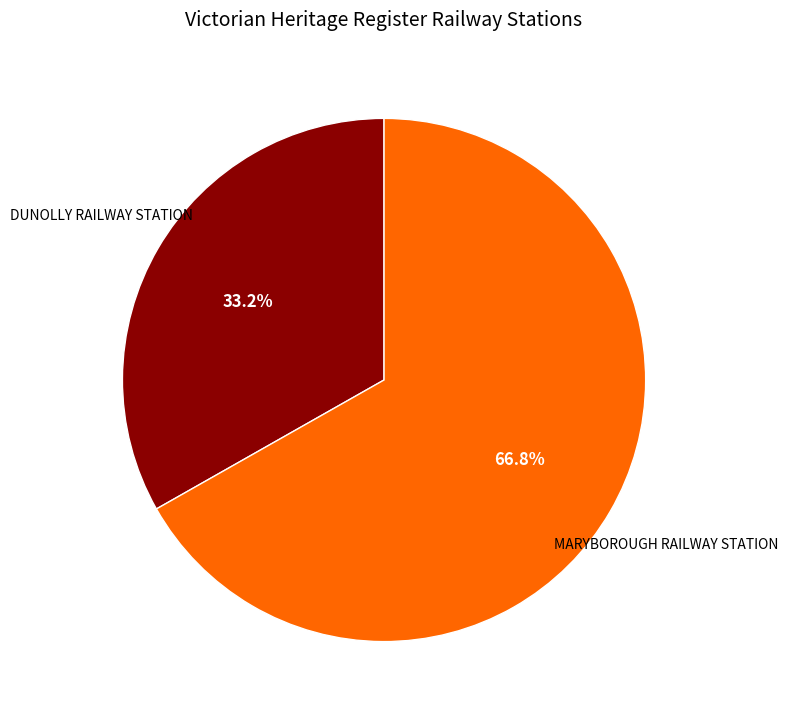

Which slice is the smallest?

DUNOLLY RAILWAY STATION